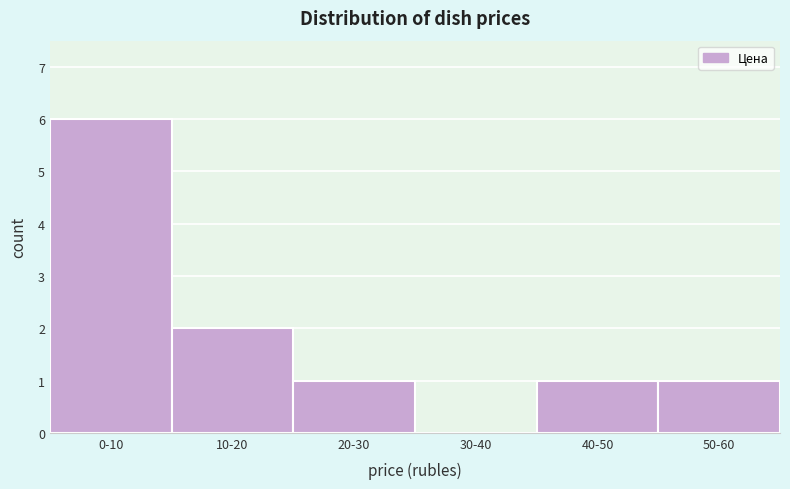

Reading right to left, list all the values displayed in this chart.

50-60=1	40-50=1	30-40=0	20-30=1	10-20=2	0-10=6